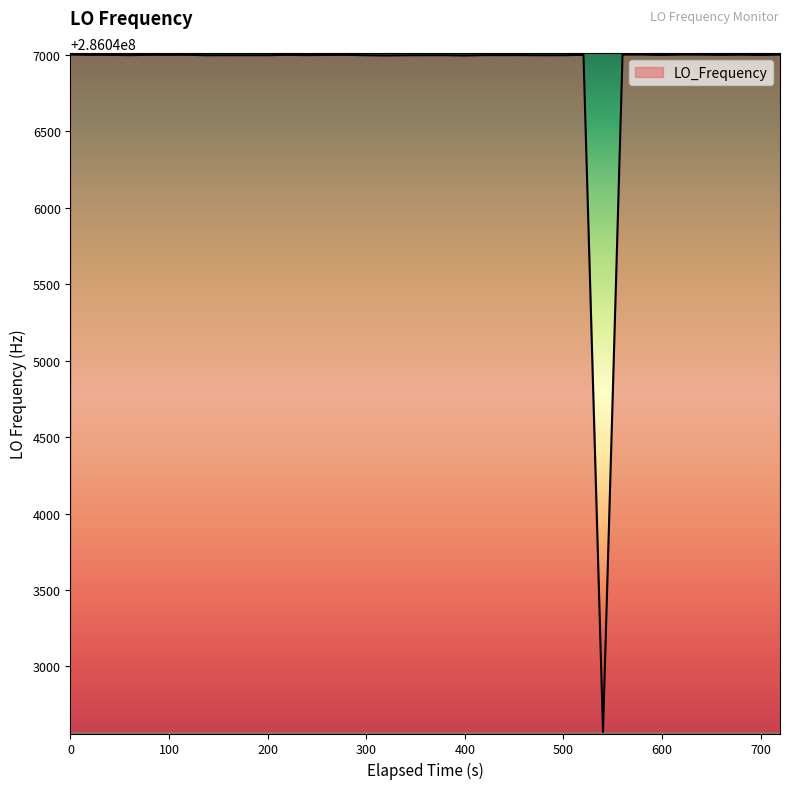

What is the smallest value displayed?

286042571.0